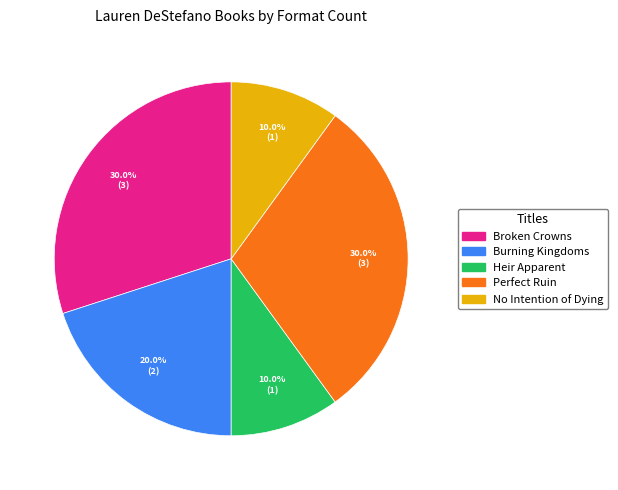

Is there any slice that represents more than half of the pie?

No